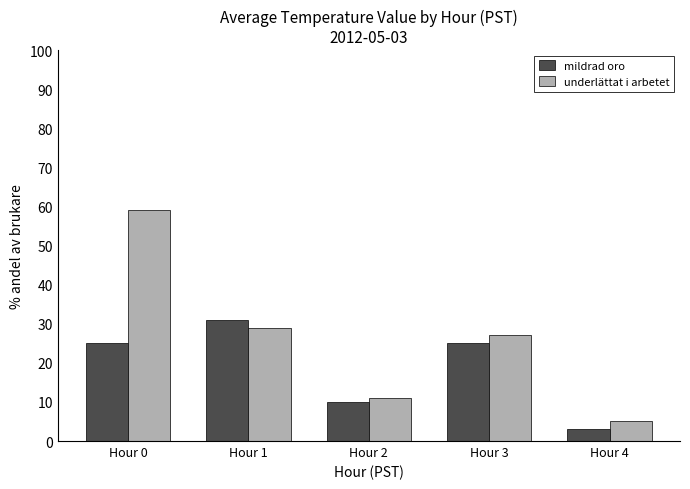

Count the number of data series in this chart.

2